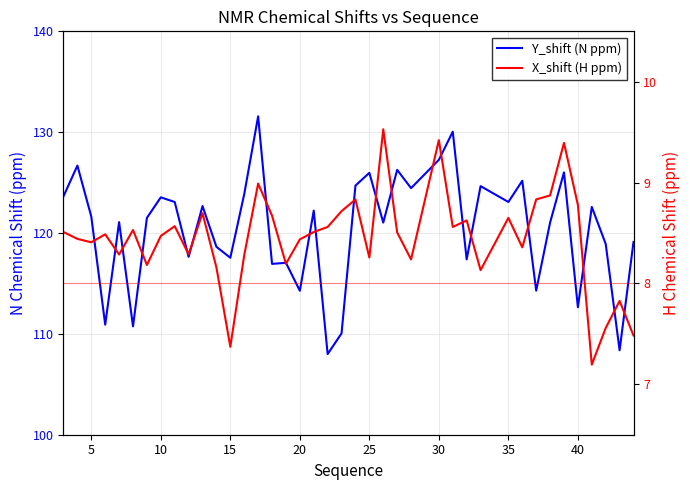

Reading left to right, list all the values displayed in this chart.

Y_shift (N ppm): 123.6	126.7	121.6	110.9	121.1	110.7	121.5	123.5	123.1	117.6	122.7	118.6	117.5	123.9	131.6	116.9	117.0	114.3	122.2	108.0	110.0	124.7	126.0	121.0	126.3	124.5	127.3	130.0	117.4	124.7	123.1	125.2	114.3	121.0	126.0	112.6	122.6	118.9	108.4	119.1
X_shift (H ppm): 8.5	8.4	8.4	8.5	8.3	8.5	8.2	8.5	8.6	8.3	8.7	8.2	7.4	8.3	9.0	8.7	8.2	8.4	8.5	8.6	8.7	8.8	8.3	9.5	8.5	8.2	9.4	8.6	8.6	8.1	8.7	8.4	8.8	8.9	9.4	8.8	7.2	7.6	7.8	7.5